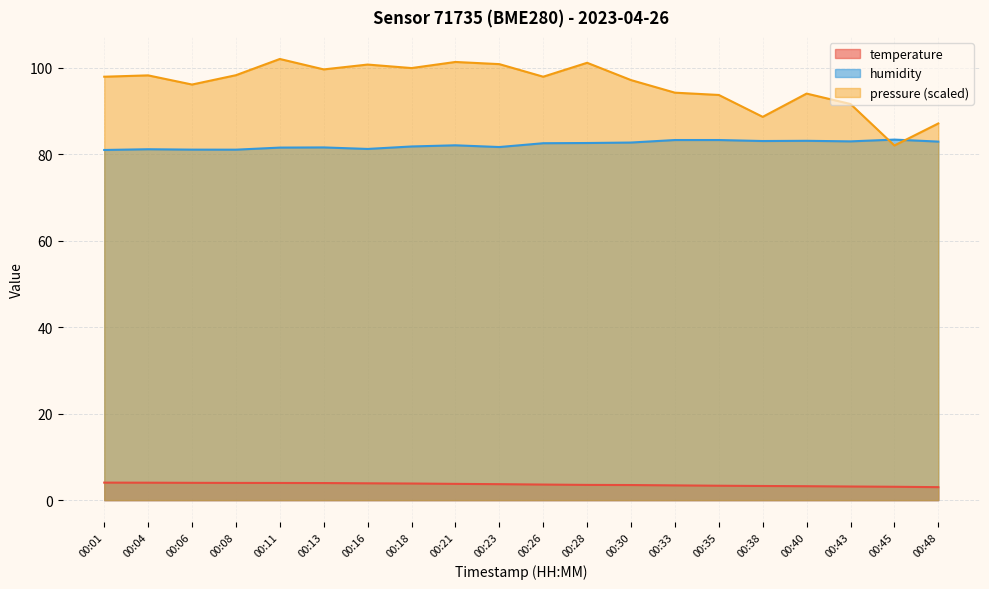

Which series has the widest spread of values?

pressure (scaled)